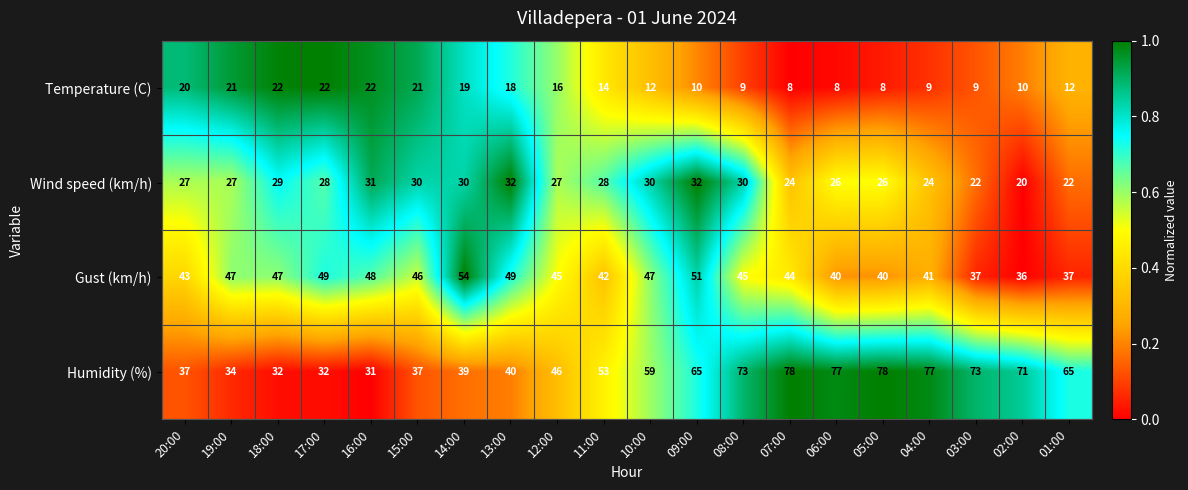

Where is Humidity (%) nearest to the value 54?

11:00